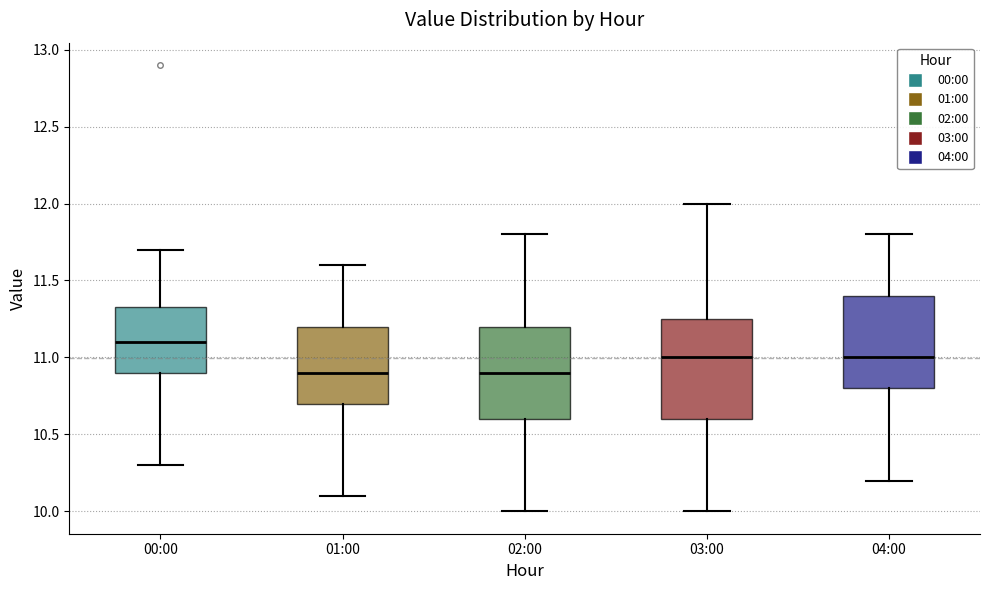

Reading left to right, transcribe this box plot: for each box, give where its median line is, the range the box spans, and where its two whiskers end, as read against the y-axis. The values are not printed on the chart, so give them approximately, as read against the axis.

00:00: median 11.10, box 10.90 to 11.35, whiskers 10.30 to 11.70
01:00: median 10.90, box 10.70 to 11.20, whiskers 10.10 to 11.60
02:00: median 10.90, box 10.60 to 11.20, whiskers 10.00 to 11.80
03:00: median 11.00, box 10.60 to 11.25, whiskers 10.00 to 12.00
04:00: median 11.00, box 10.80 to 11.40, whiskers 10.20 to 11.80